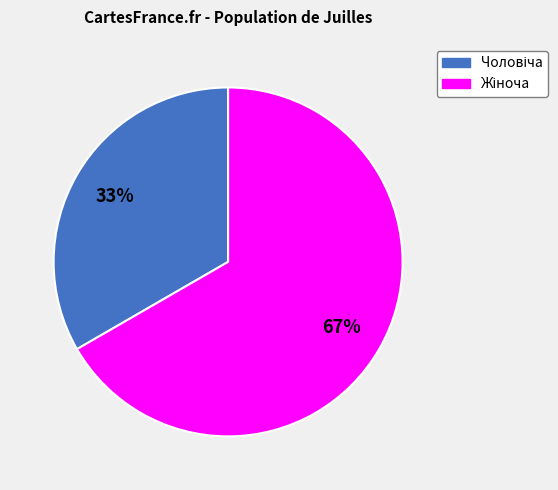

To the nearest percent, what is the average slice percentage?

50%